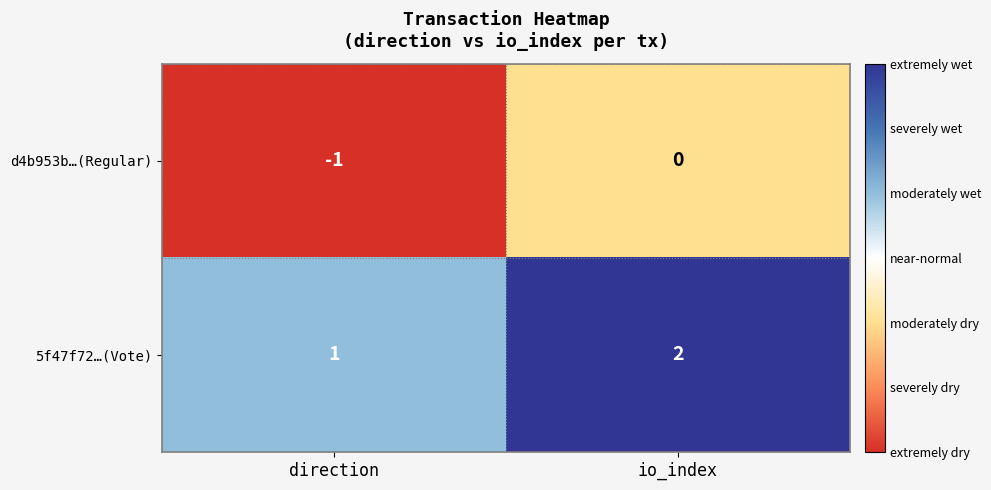

Count the number of data series in this chart.

2